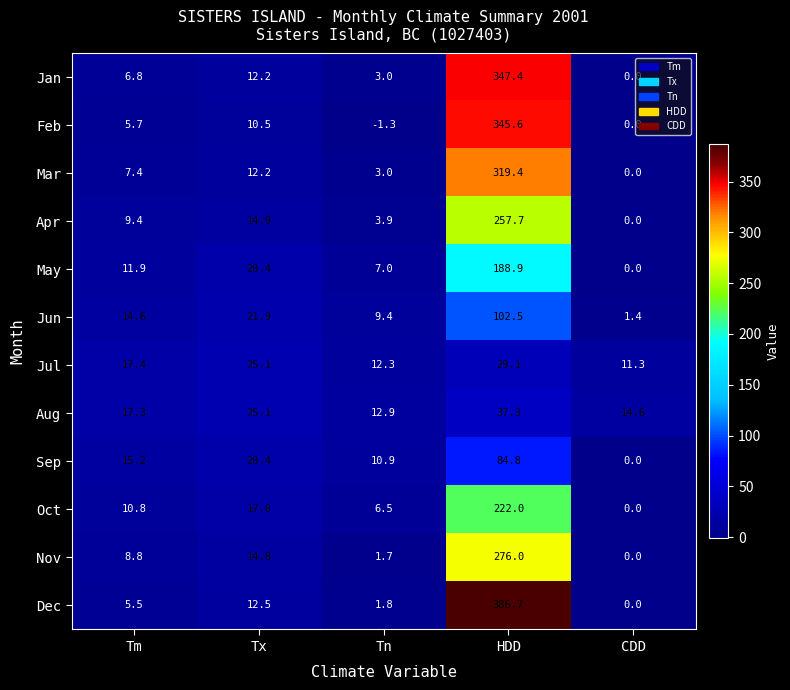

What is the sum of the Jul values at Tm and Tn?

29.7